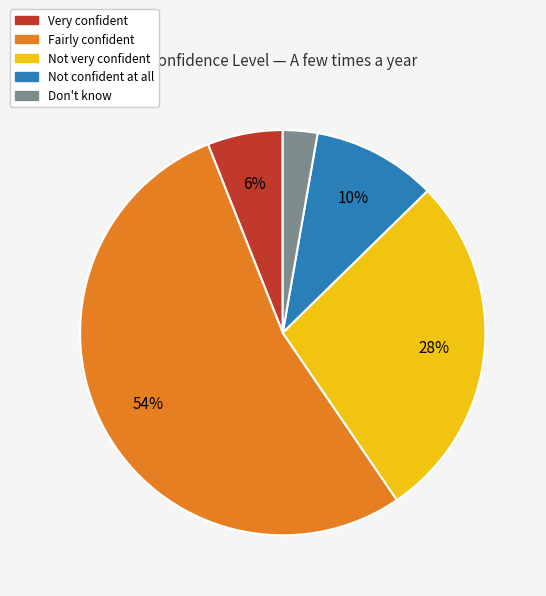

How many slices are in this pie chart?

5